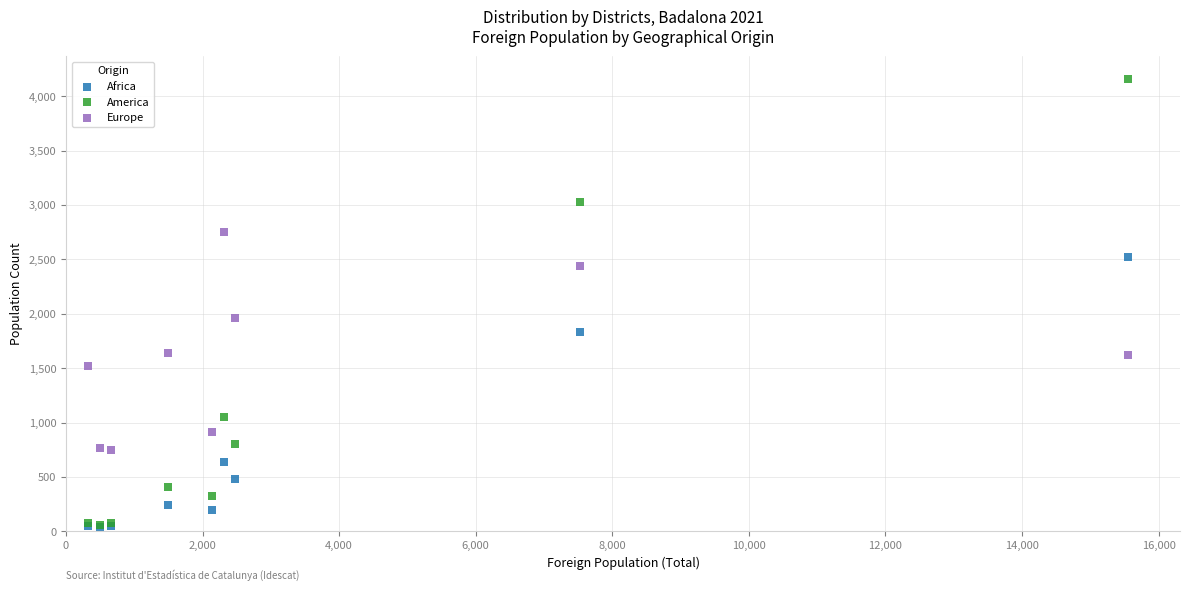

Across all series, what Y value is closest to 2100?

1958